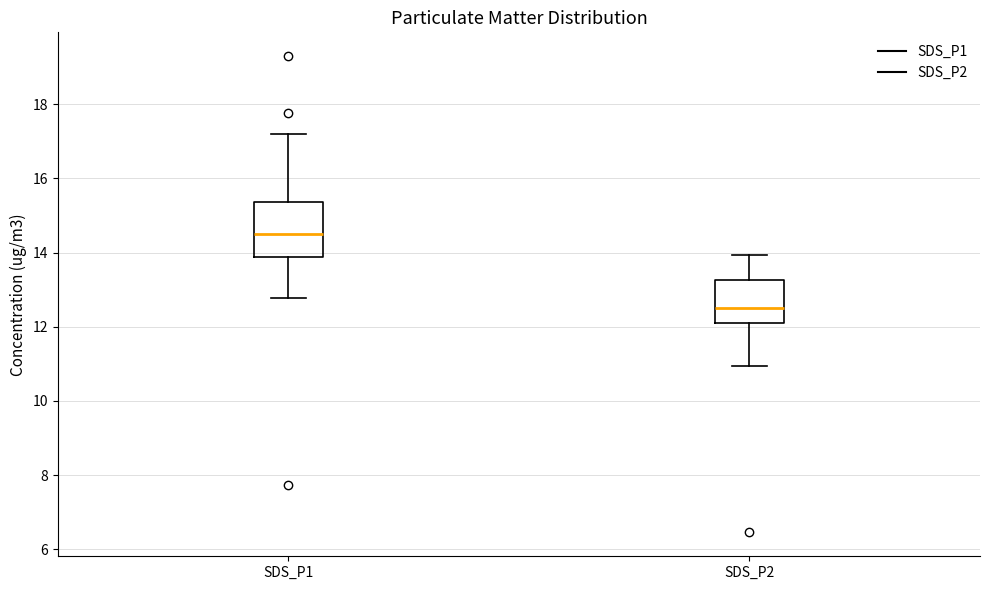

Reading left to right, transcribe this box plot: for each box, give where its median line is, the range the box spans, and where its two whiskers end, as read against the y-axis. The values are not printed on the chart, so give them approximately, as read against the axis.

SDS_P1: median 14.6, box 13.8 to 15.4, whiskers 12.8 to 17.2
SDS_P2: median 12.6, box 12.2 to 13.2, whiskers 11.0 to 14.0